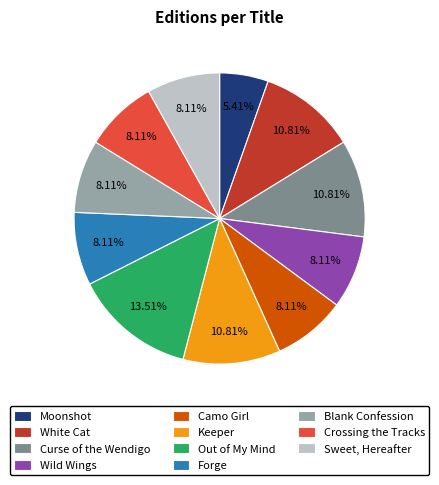

Combined, do Blank Confession and Out of My Mind account for over 50%?

No